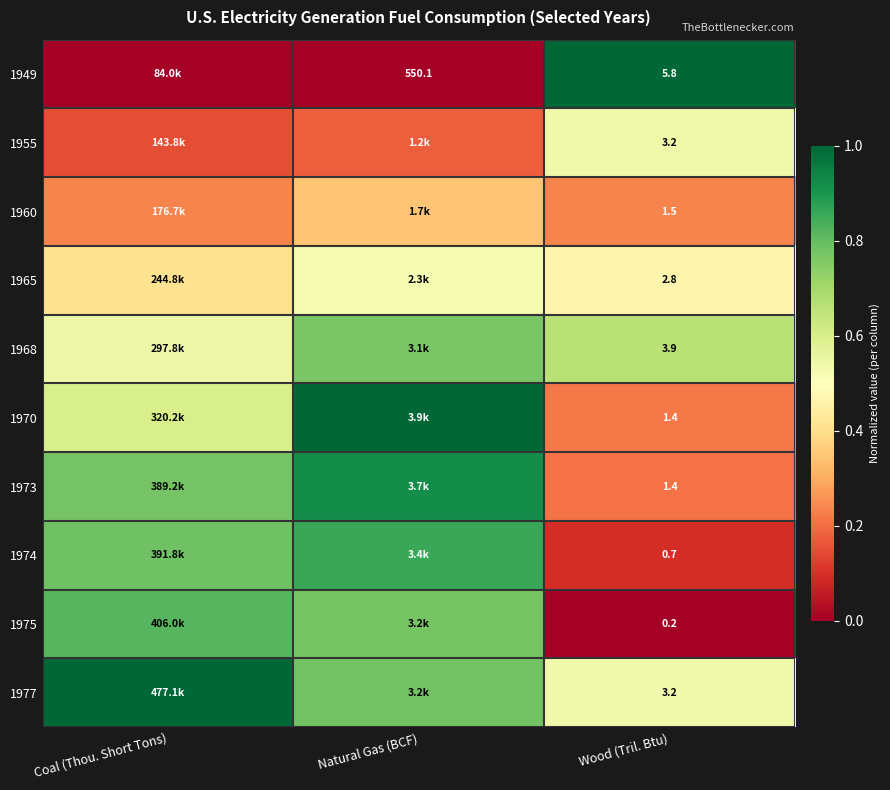

What is the total value across all series at Wood (Tril. Btu)?

24.1